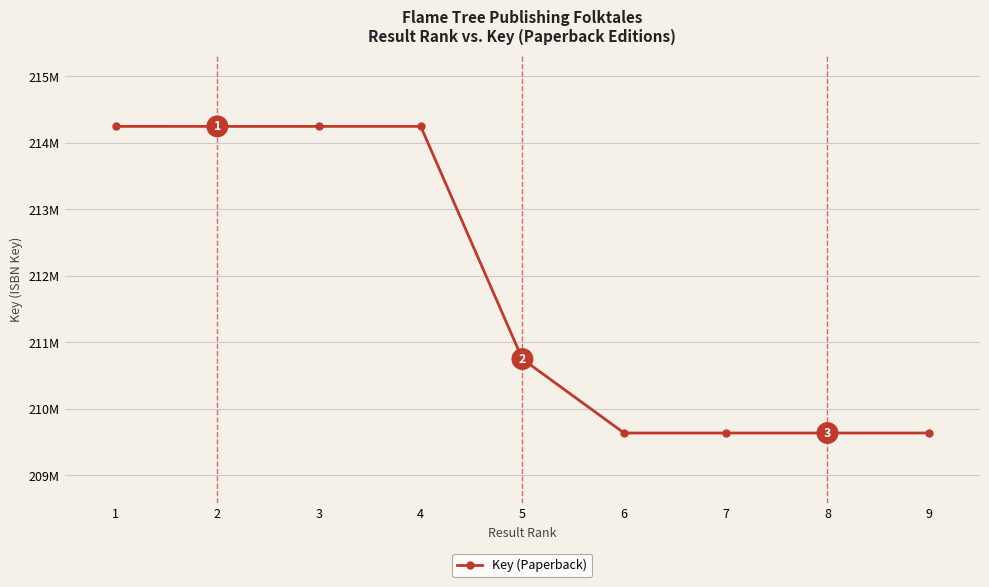

Does the chart display data point markers on the line(s)?

Yes